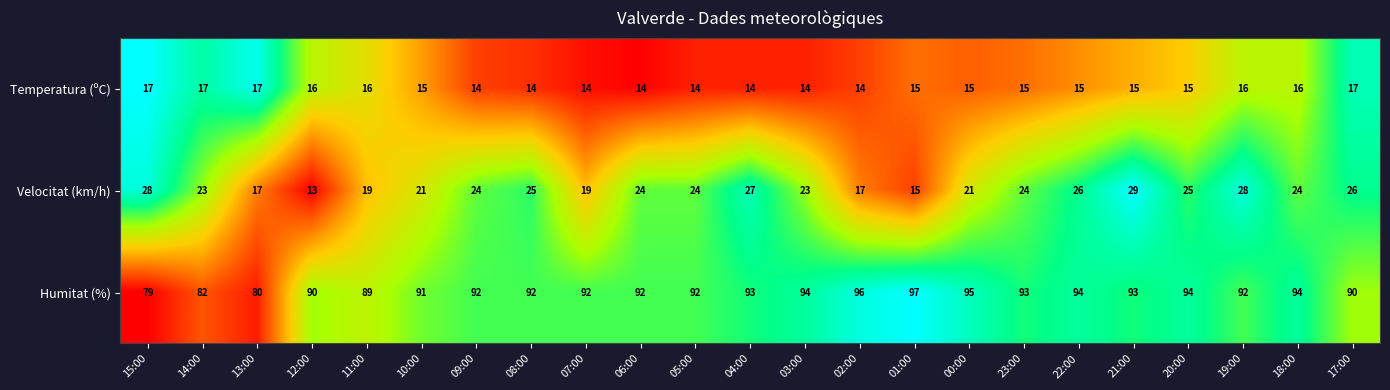

Which series has the largest range (max minus min)?

Humitat (%)